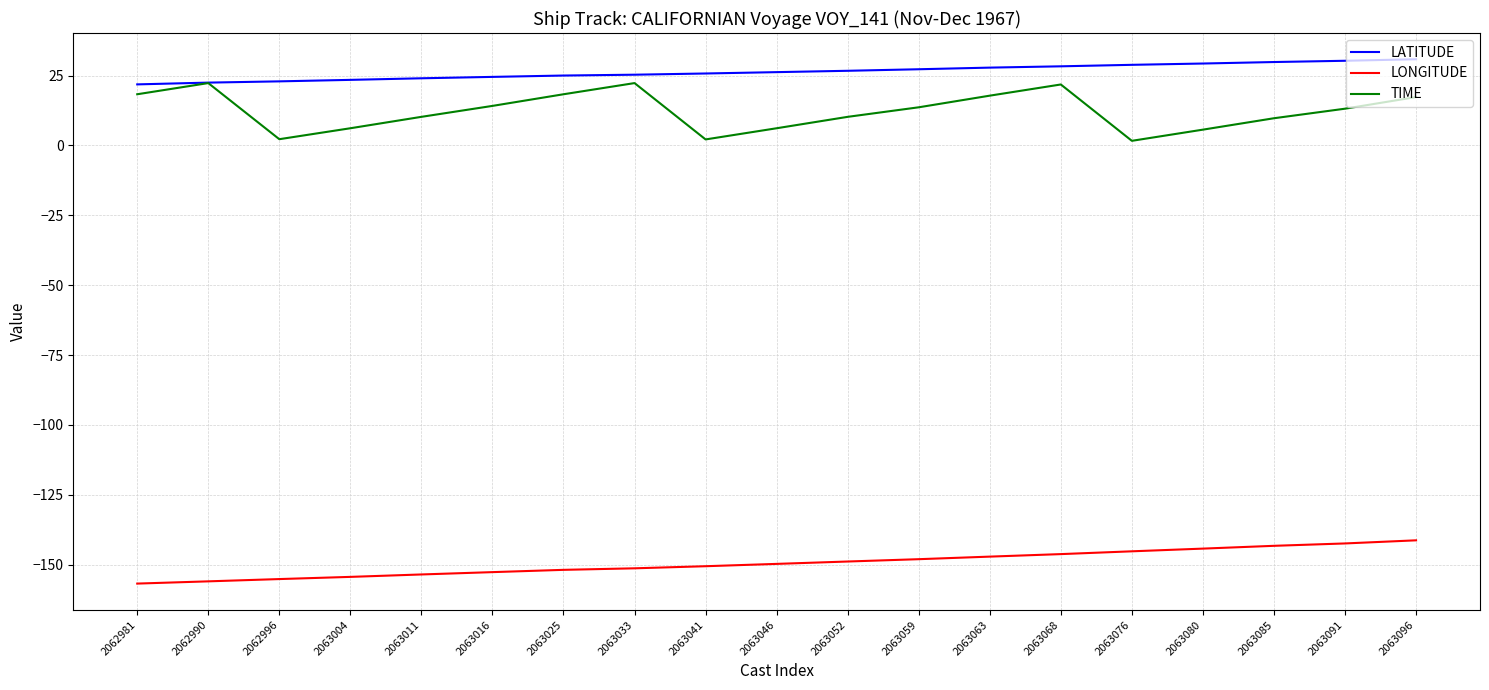

True or false: TIME and LONGITUDE intersect in this chart.

False